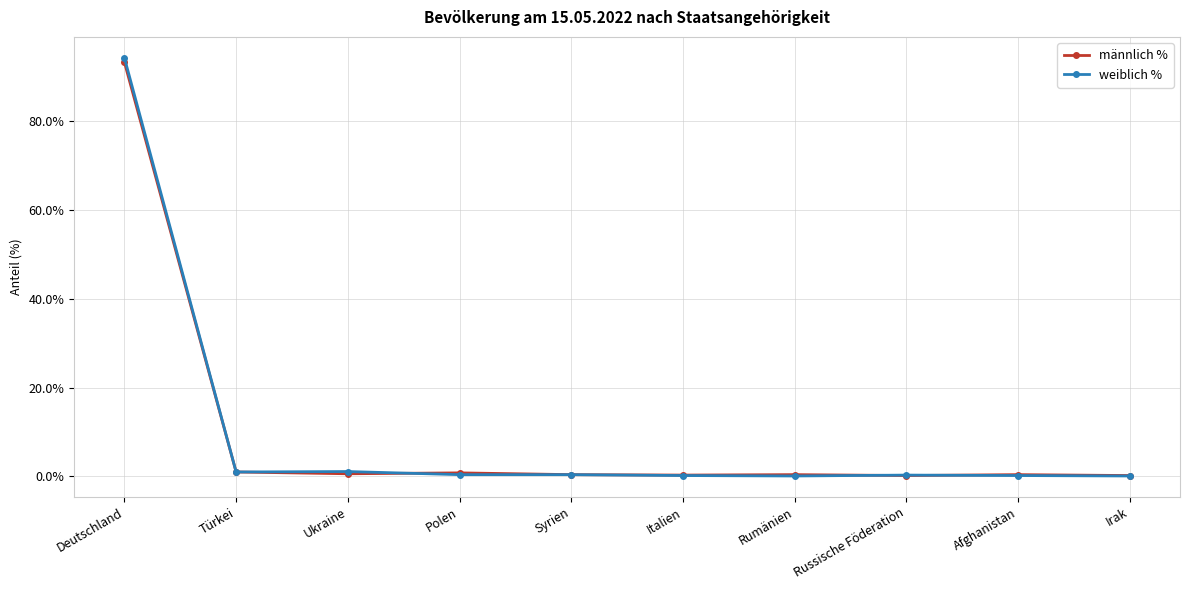

The weiblich % series shows 0.4 at Polen. True or false?

True